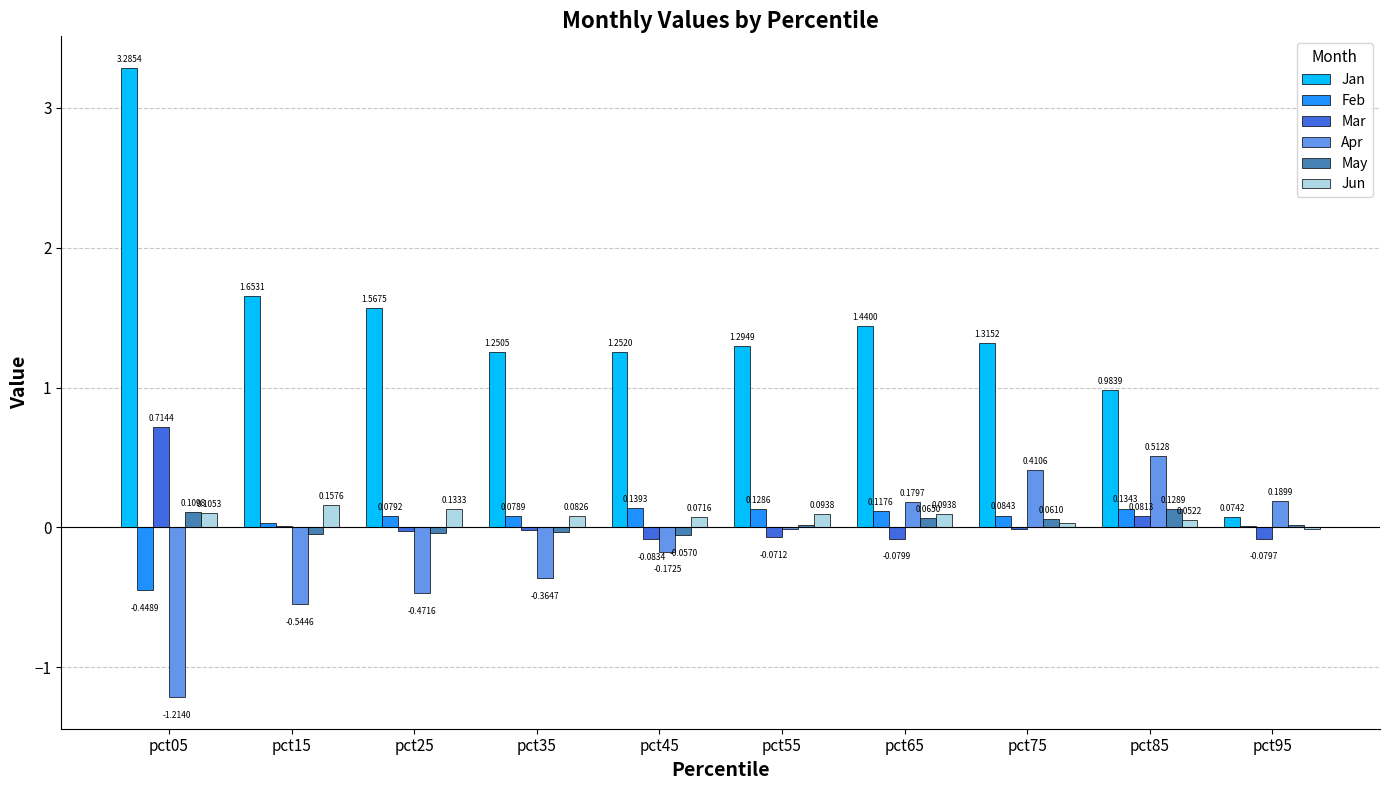

What is the sum of the Jan values at pct35 and pct25?

2.8